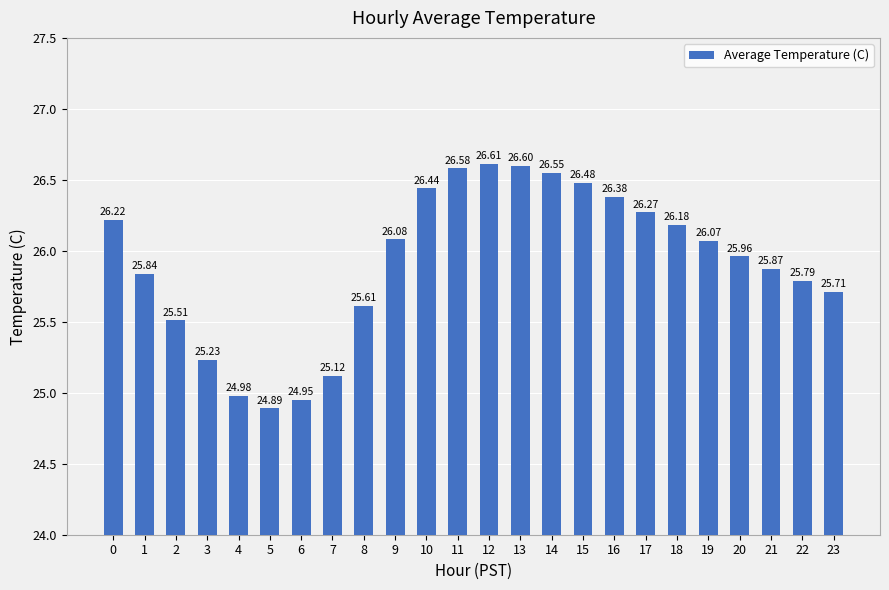

What is the value of the 17th bar from the left?

26.4